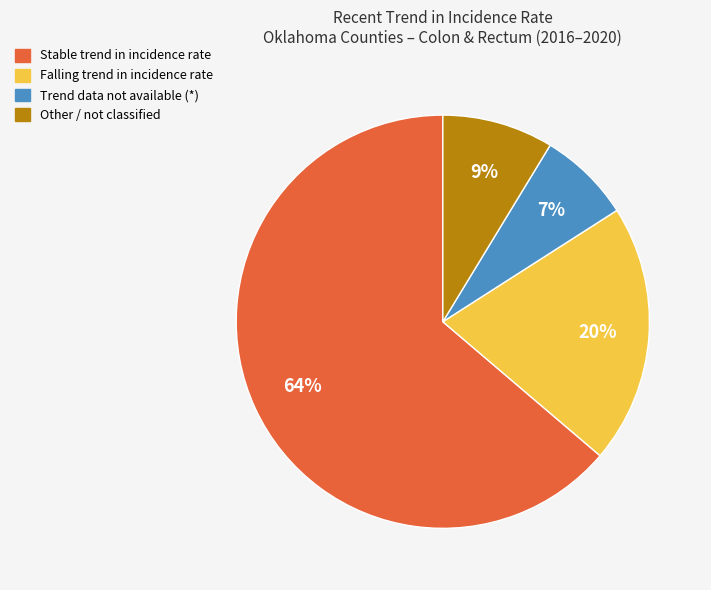

How many segments does this pie chart have?

4